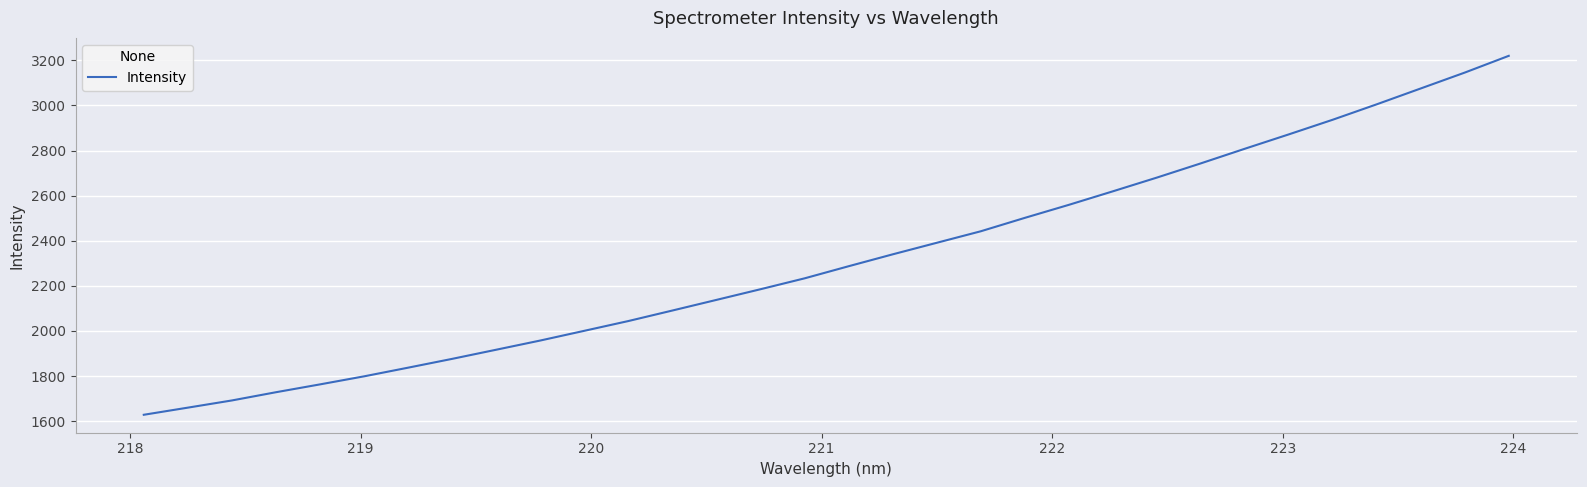

What is the difference between the maximum and minimum values?

1591.8